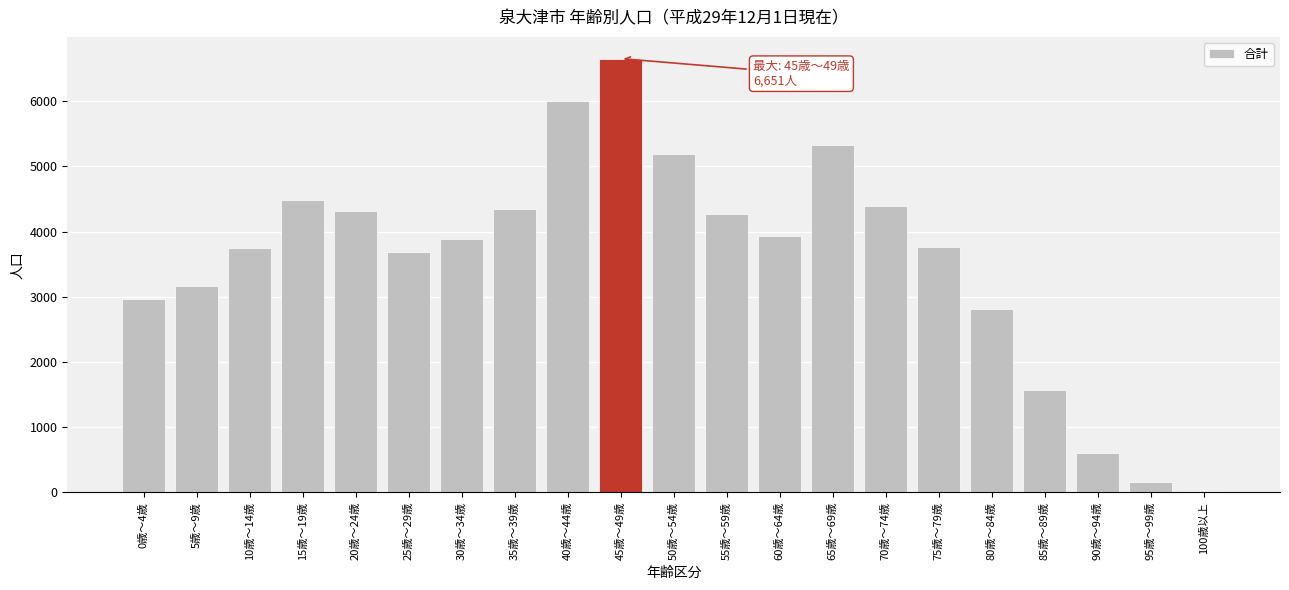

Which category has the highest value across all series?

45歳～49歳